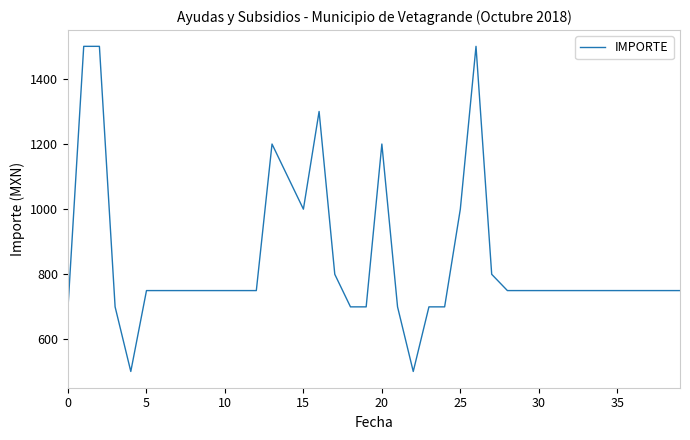

What is the greatest value displayed?

1500.0